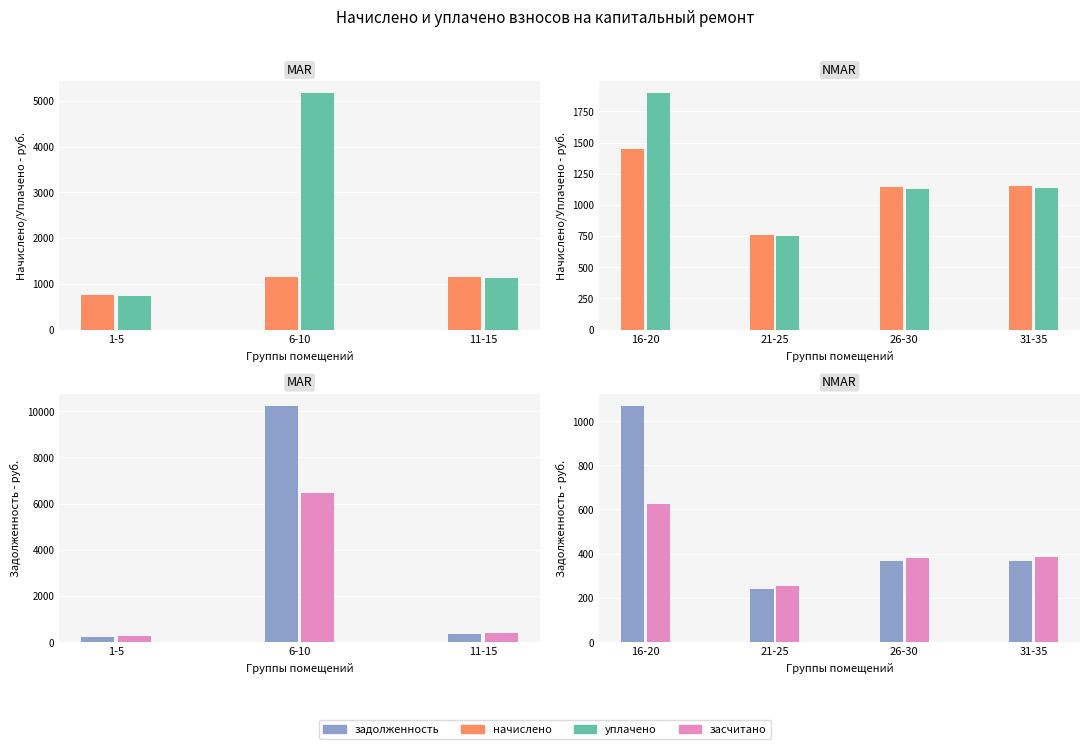

What is the difference between the highest and lowest values at 26-30?

779.1